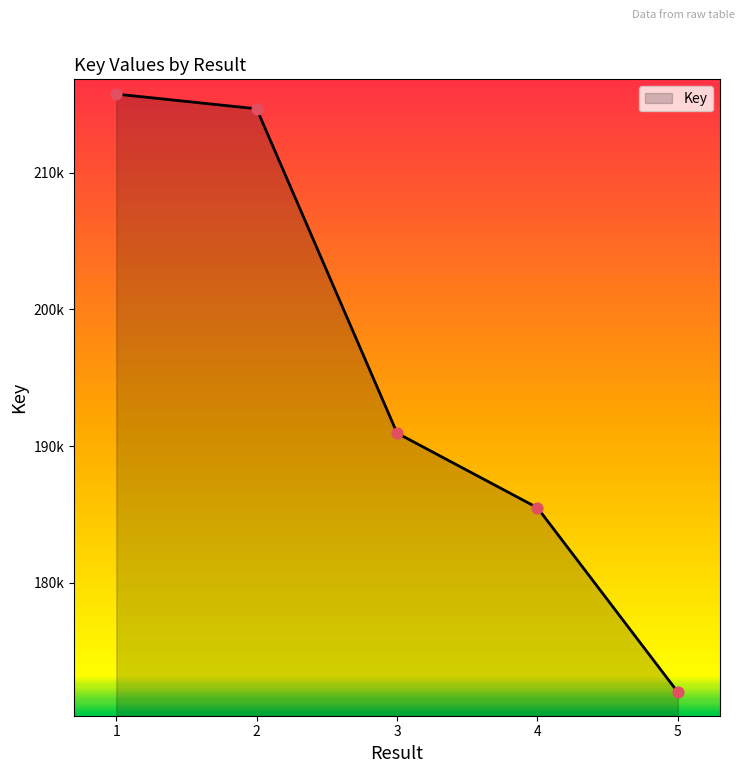

Approximately how many times larger is the value at 1 compared to 3?

1.1